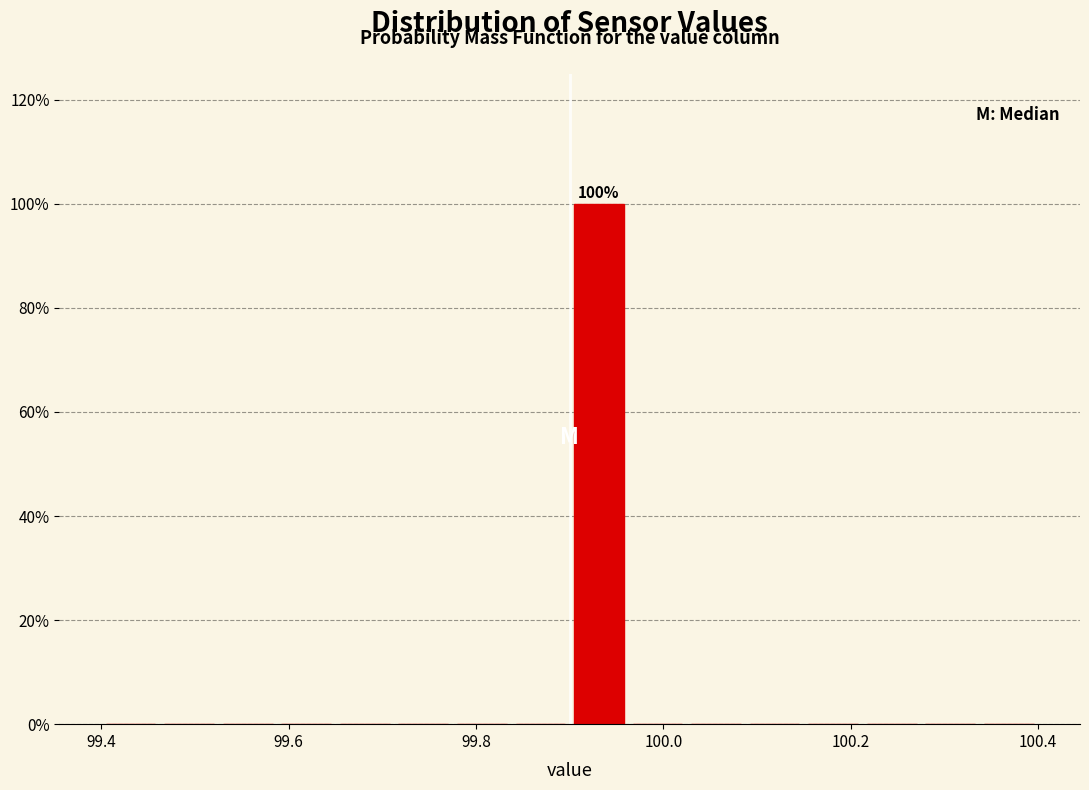

Around what value on the x-axis is the tallest bar? Give the approximate position of its centre, as read against the axis.

99.94